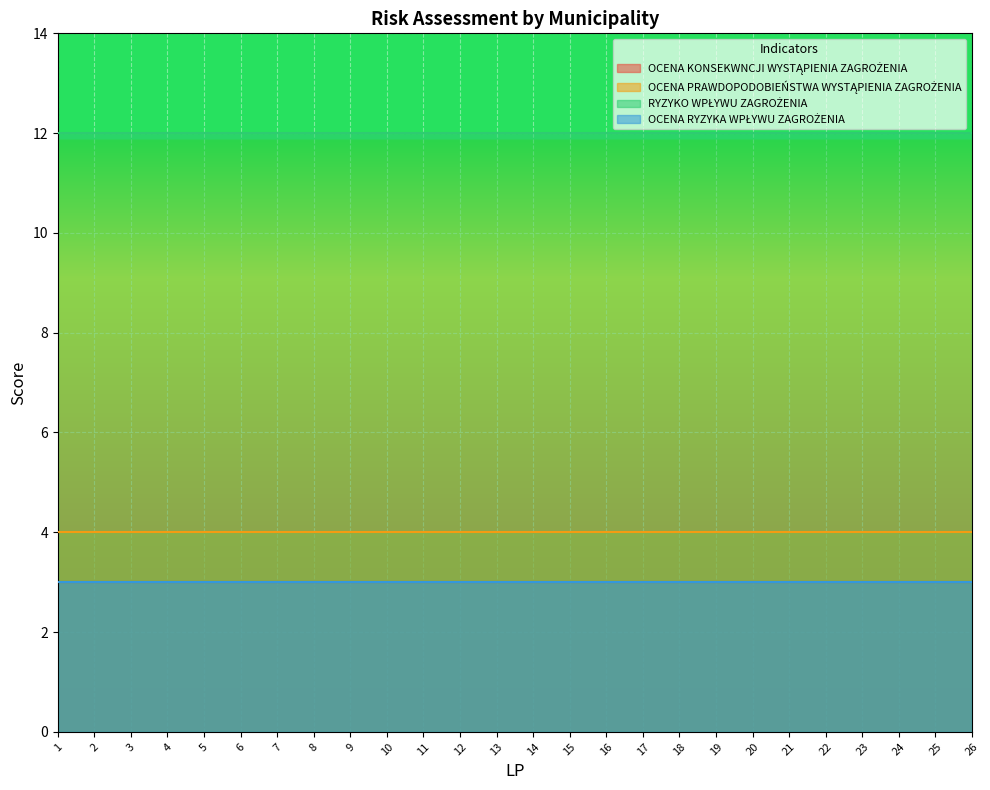

At 24, list the series in order from largest to smallest.

RYZYKO WPŁYWU ZAGROŻENIA, OCENA PRAWDOPODOBIEŃSTWA WYSTĄPIENIA ZAGROŻENIA, OCENA KONSEKWNCJI WYSTĄPIENIA ZAGROŻENIA, OCENA RYZYKA WPŁYWU ZAGROŻENIA